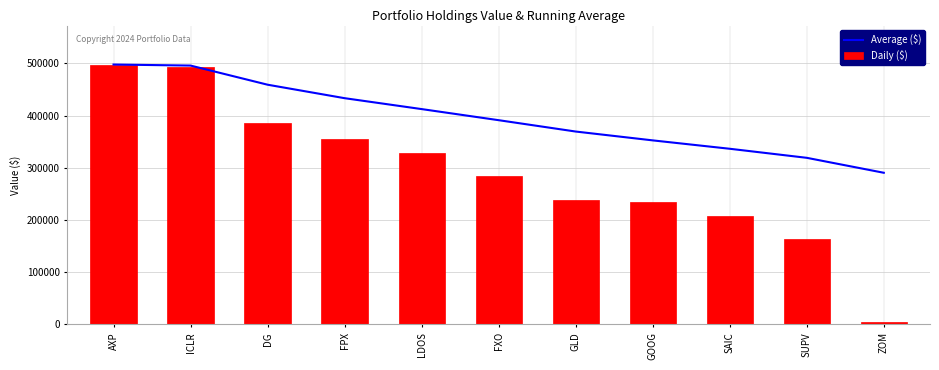

Are the bars horizontal?

No